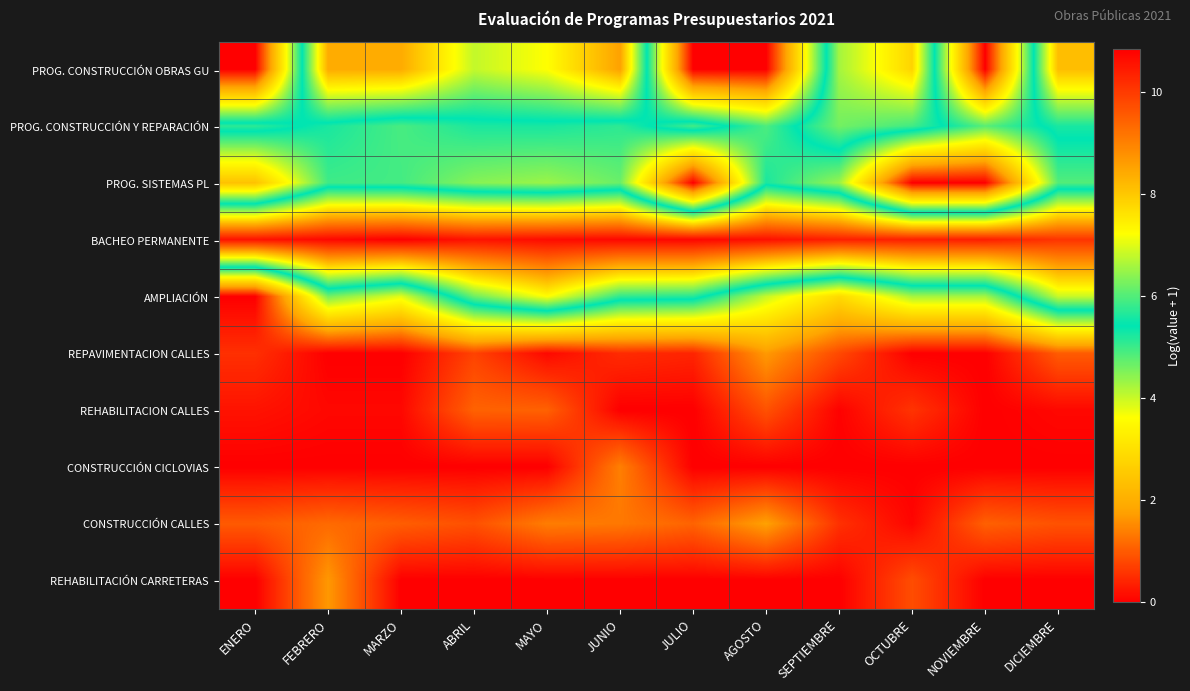

Which series changed the most between ABRIL and OCTUBRE?

PROG. SISTEMAS PL